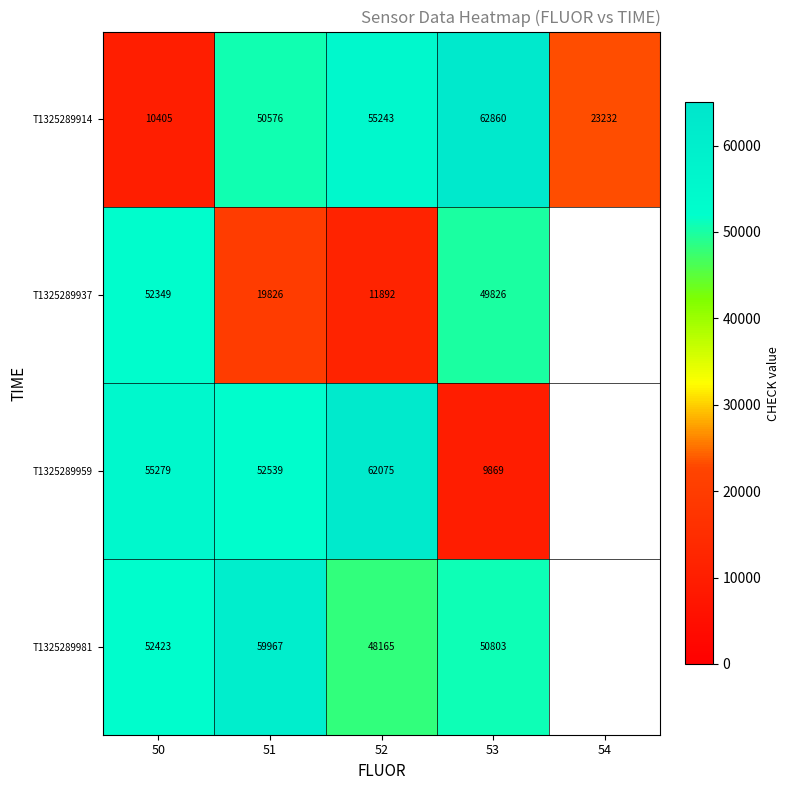

Count the number of data series in this chart.

4